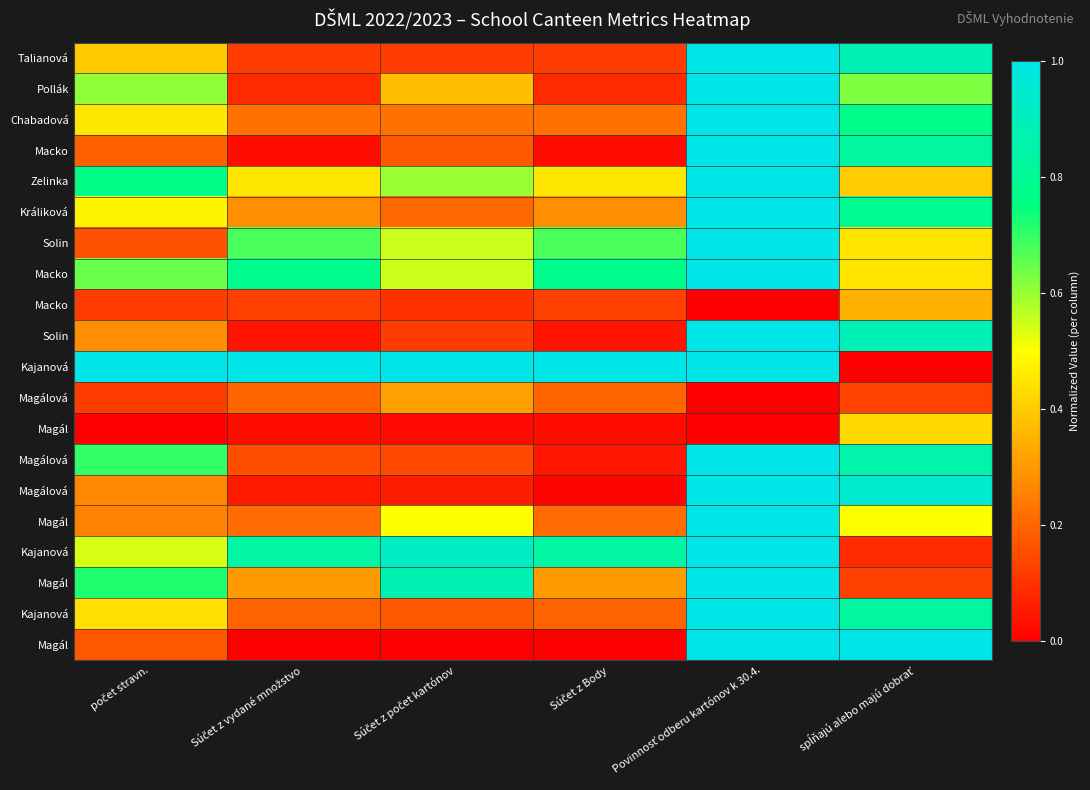

What is the total value across all series at Súčet z počet kartónov?

7.0